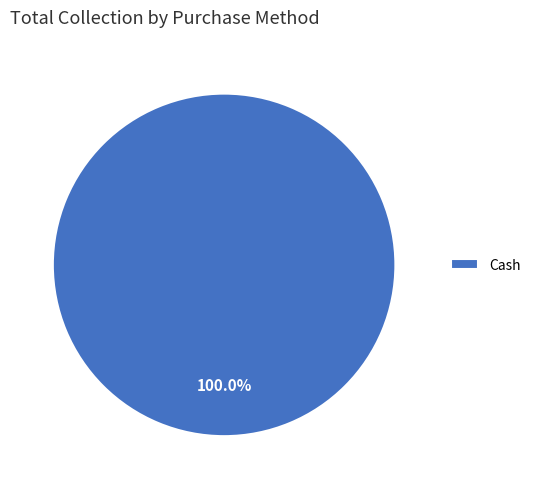

Which category accounts for the majority?

Cash